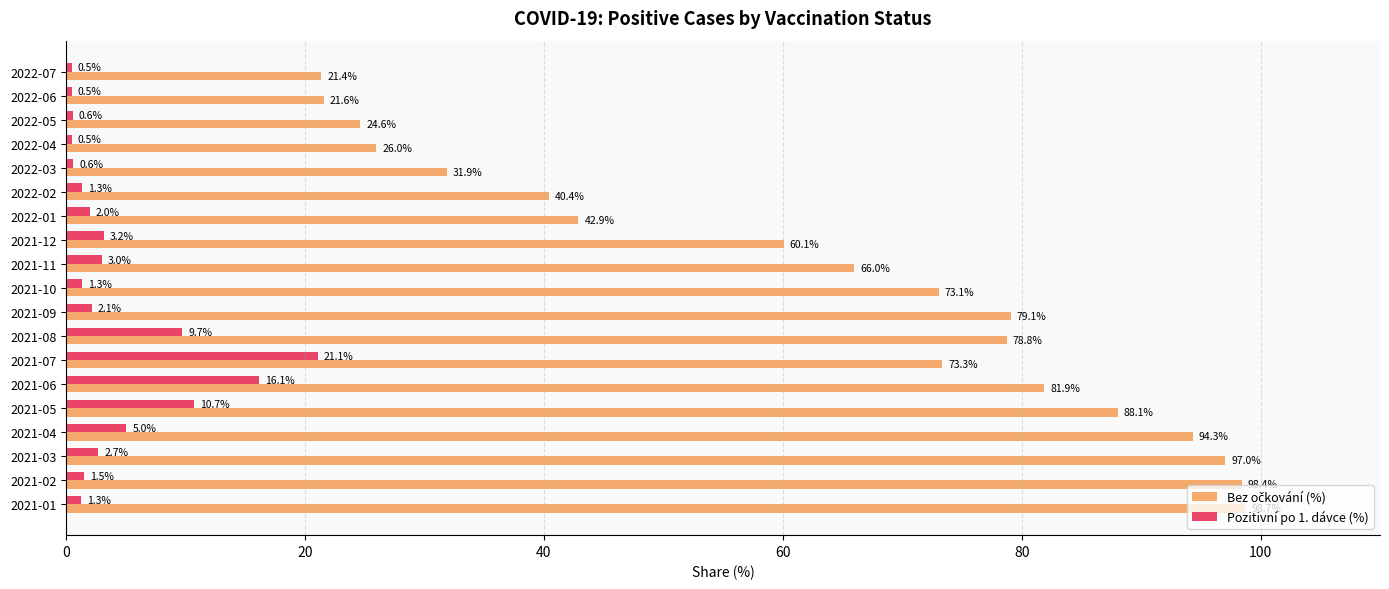

Which label corresponds to the largest value in the chart?

2021-01